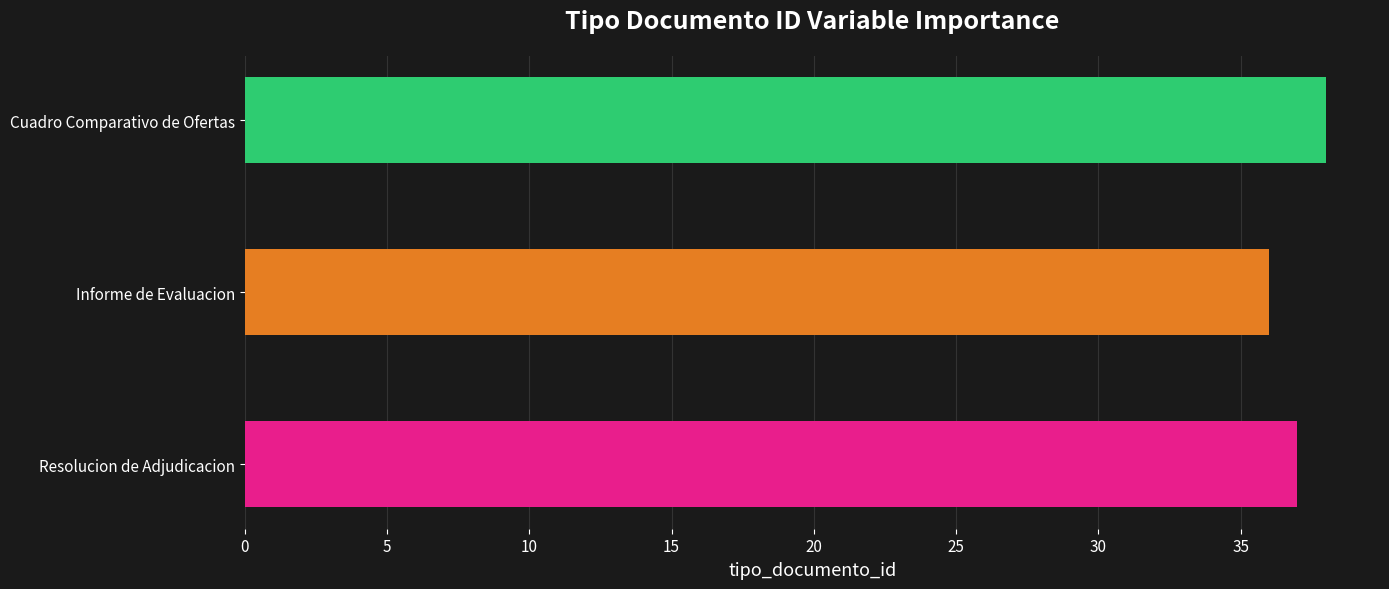

Reading top to bottom, what are all the values shown in this chart?

38	36	37